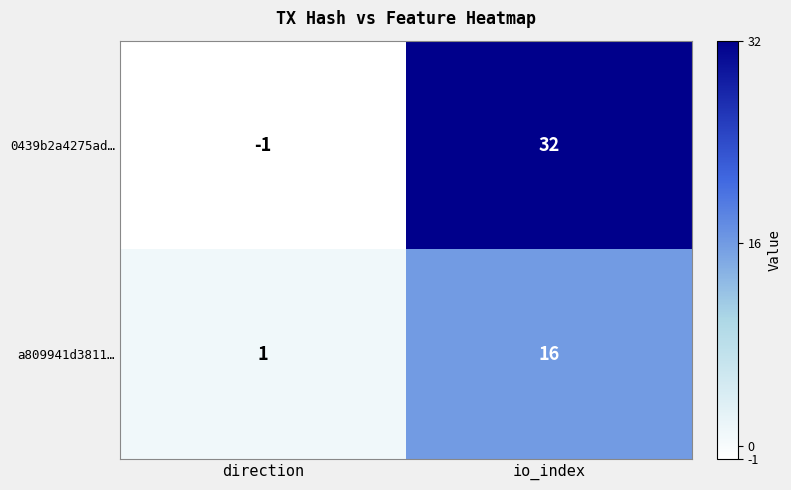

What is the difference between the a809941d3811… values at io_index and direction?

15